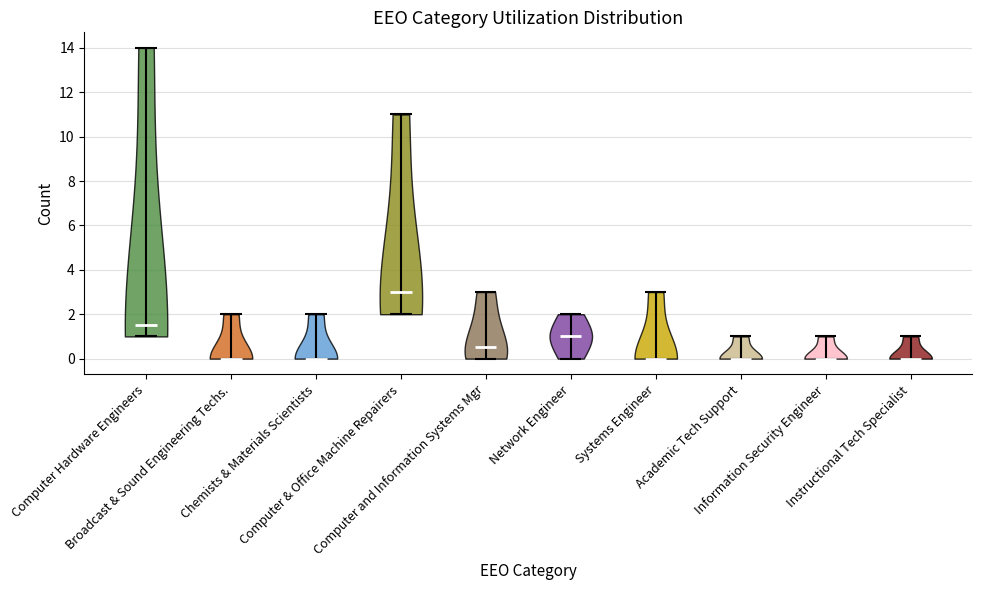

Where does the median line of the violin for Systems Engineer sit on the y-axis? The values are not printed on the chart, so give them approximately, as read against the axis.

0.0